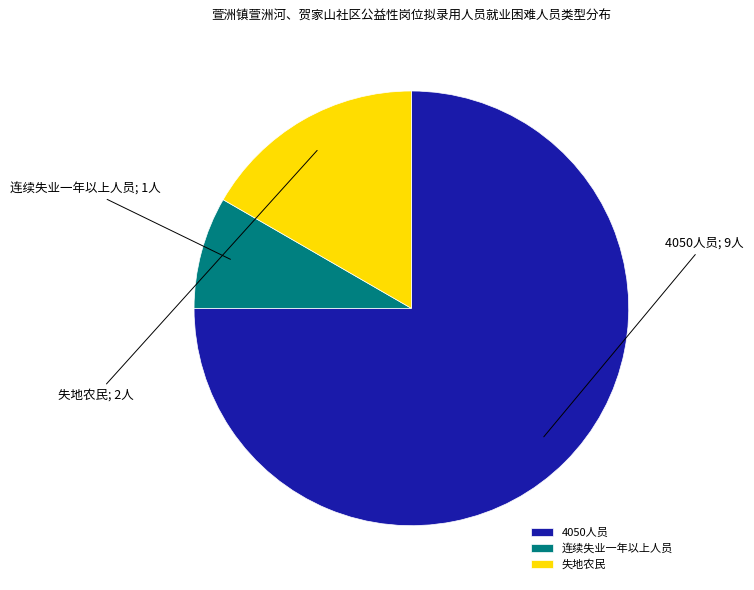

Is the sum of 连续失业一年以上人员 and 失地农民 greater than half?

No